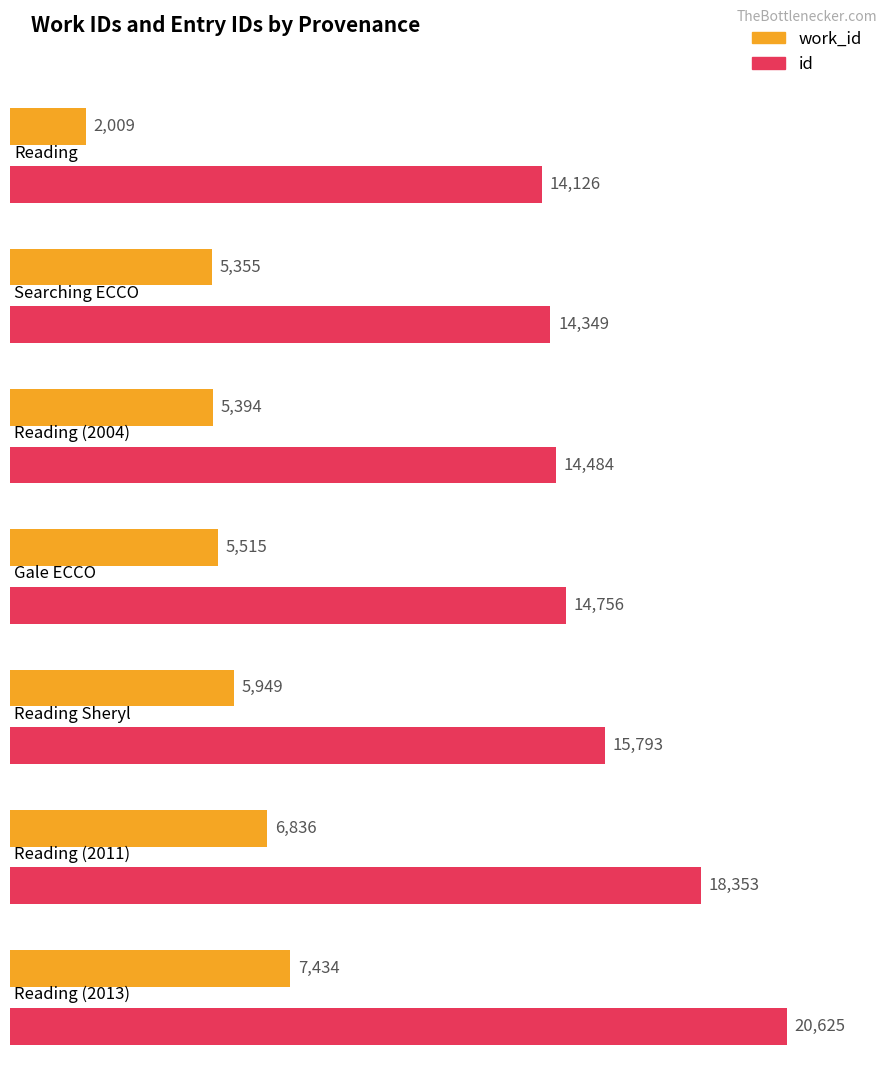

What value does the id series have at Reading (2011), to the nearest 50?

18350